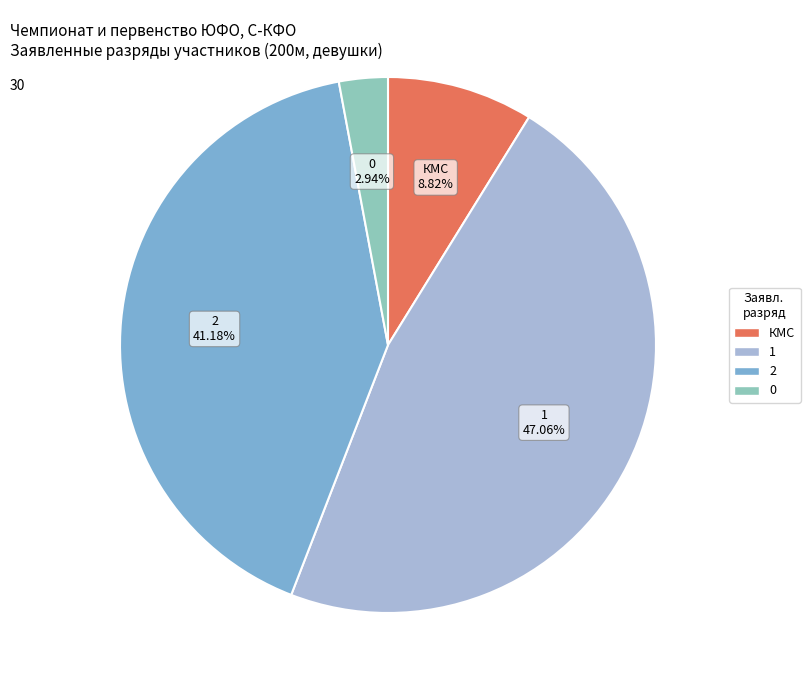

How many slices are in this pie chart?

4